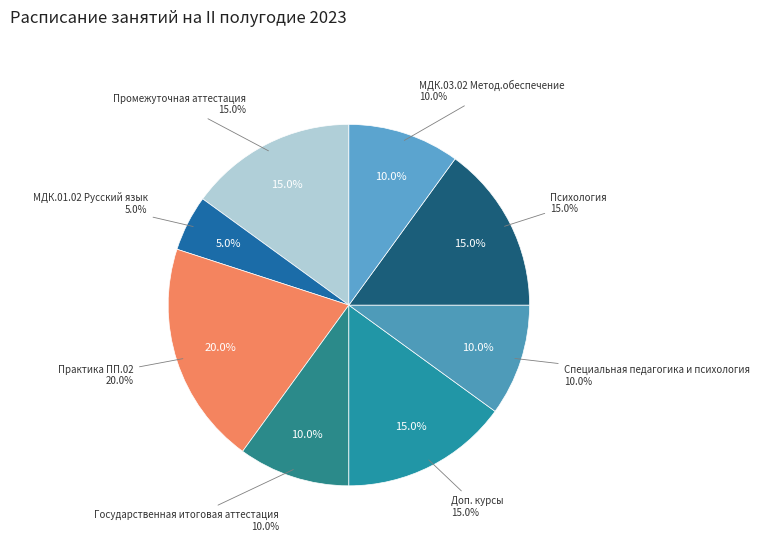

How many segments does this pie chart have?

8